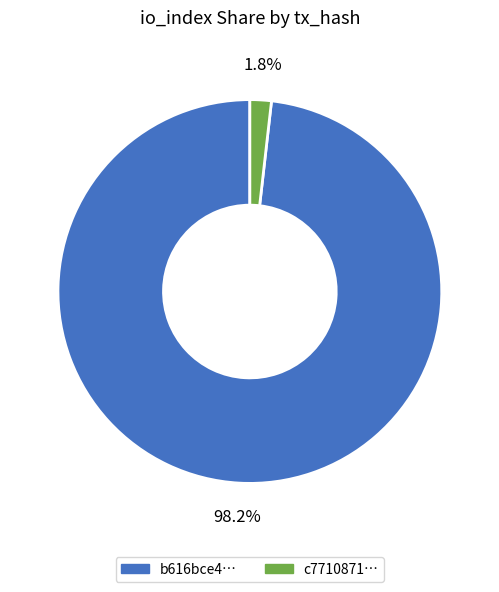

Is there any slice that represents more than half of the pie?

Yes